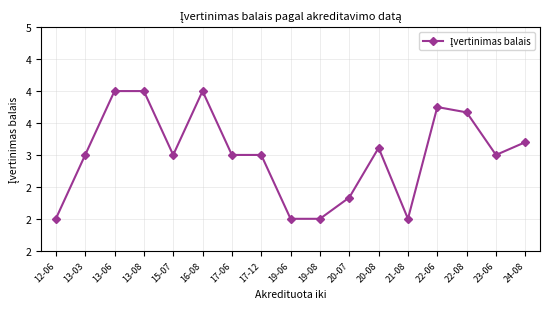

What is the difference between the values at 21-08 and 22-08?

1.7